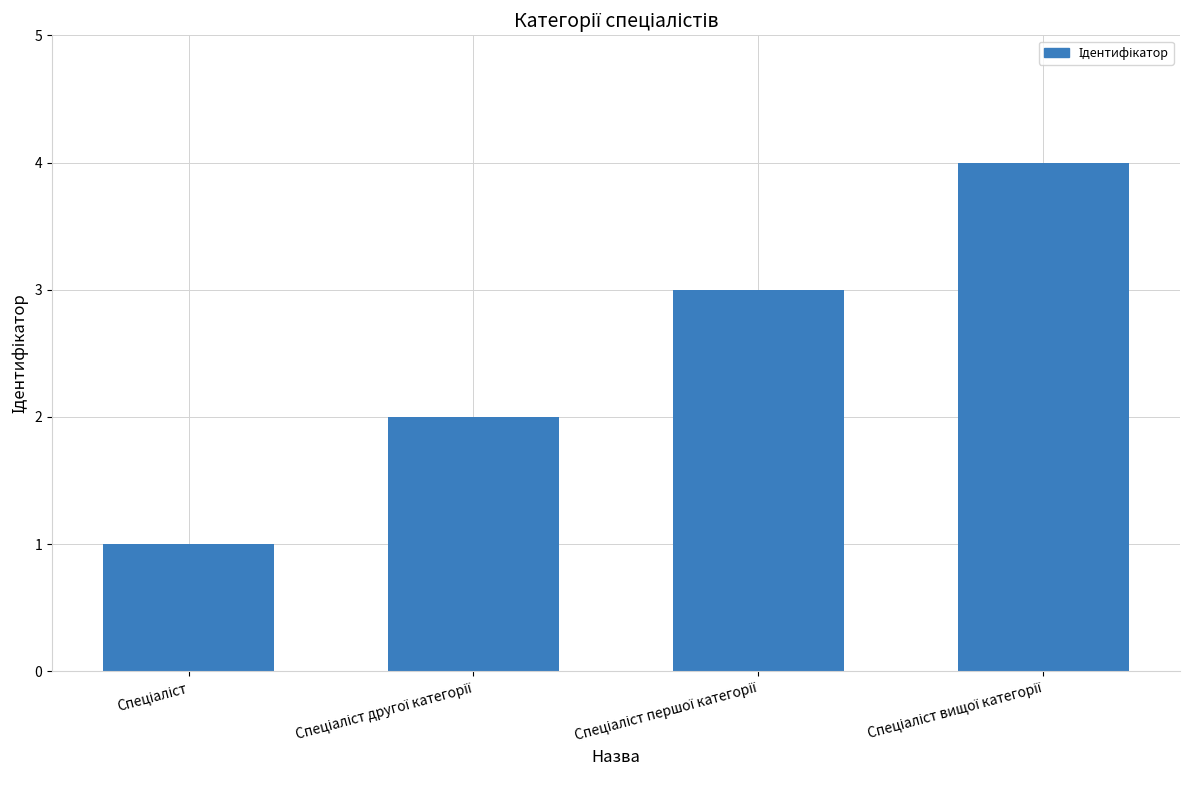

What is the value of the 4th bar from the left?

4